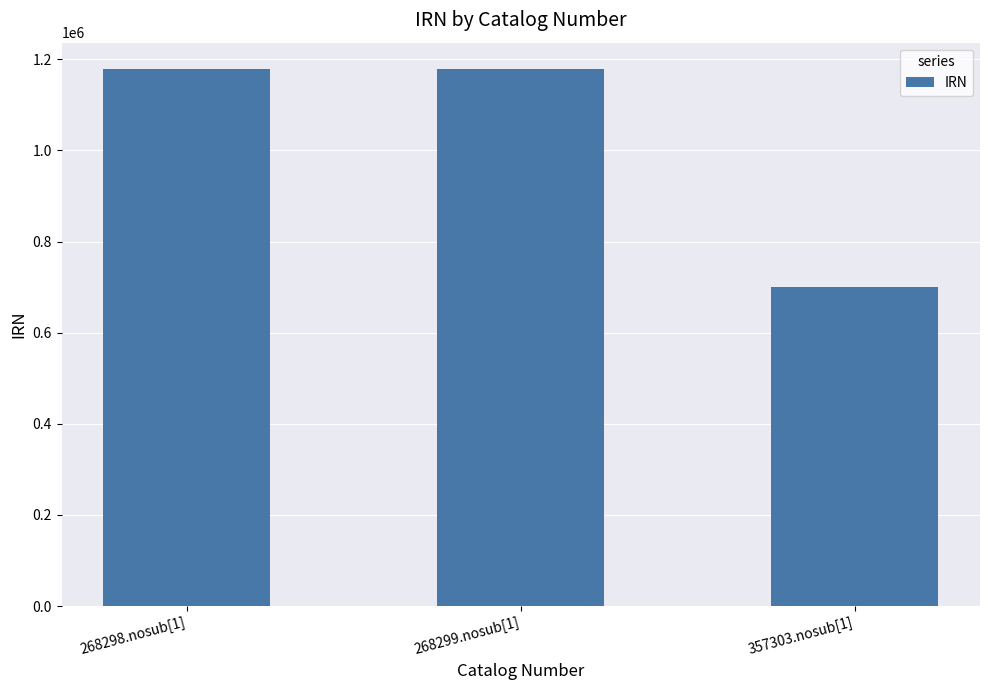

Which label corresponds to the smallest value in the chart?

357303.nosub[1]